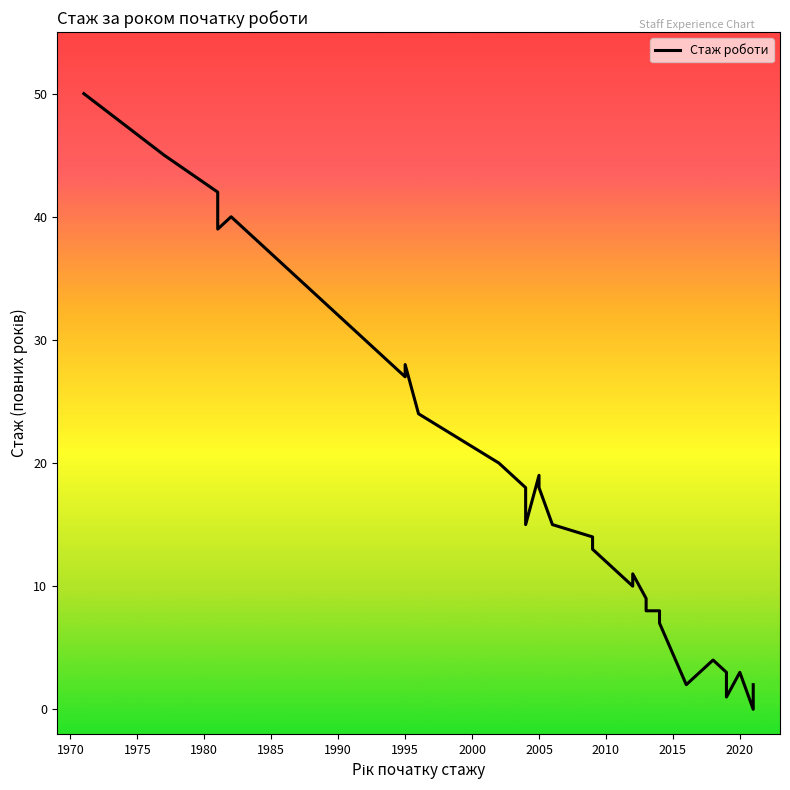

True or false: there are more than 1 points higher than both neighbors.

True